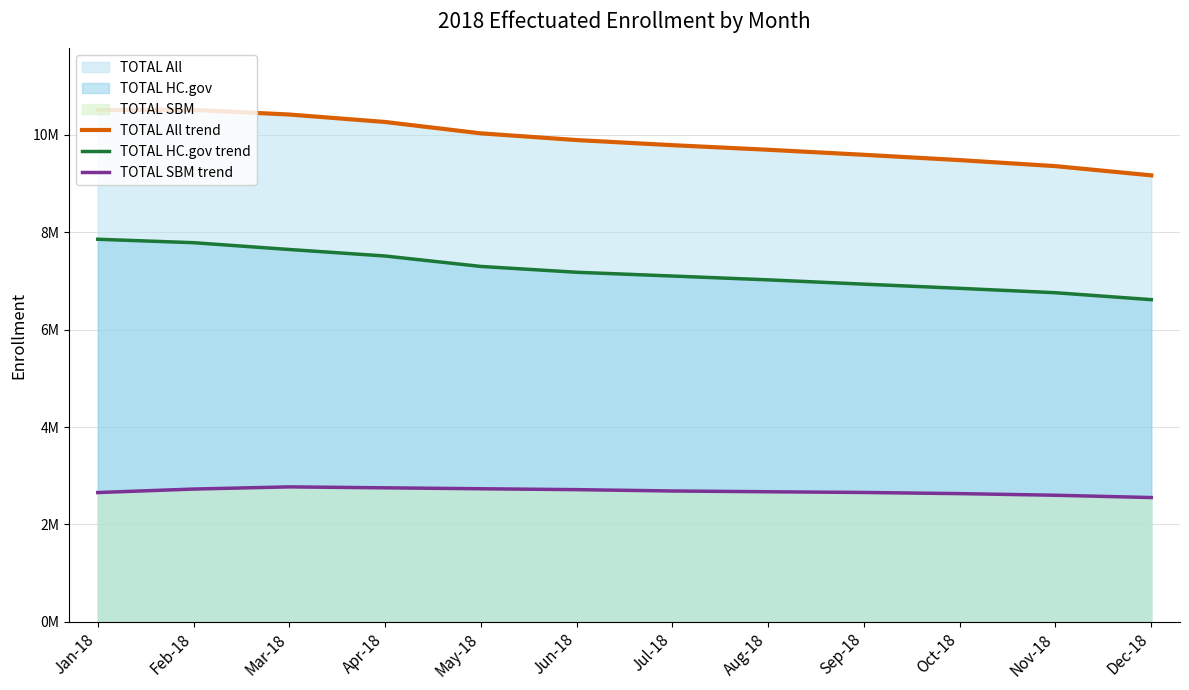

Reading left to right, what are all the values shown in this chart?

TOTAL All trend: Jan-18=10514435	Feb-18=10515192	Mar-18=10420260	Apr-18=10267115	May-18=10033627	Jun-18=9895870	Jul-18=9790841	Aug-18=9696478	Sep-18=9593307	Oct-18=9484041	Nov-18=9360377	Dec-18=9170812
TOTAL HC.gov trend: Jan-18=7858586	Feb-18=7787769	Mar-18=7648126	Apr-18=7514463	May-18=7300055	Jun-18=7180486	Jul-18=7103089	Aug-18=7024562	Sep-18=6936182	Oct-18=6850343	Nov-18=6760119	Dec-18=6617843
TOTAL SBM trend: Jan-18=2655849	Feb-18=2727423	Mar-18=2772134	Apr-18=2752652	May-18=2733572	Jun-18=2715384	Jul-18=2687752	Aug-18=2671916	Sep-18=2657125	Oct-18=2633698	Nov-18=2600258	Dec-18=2552969